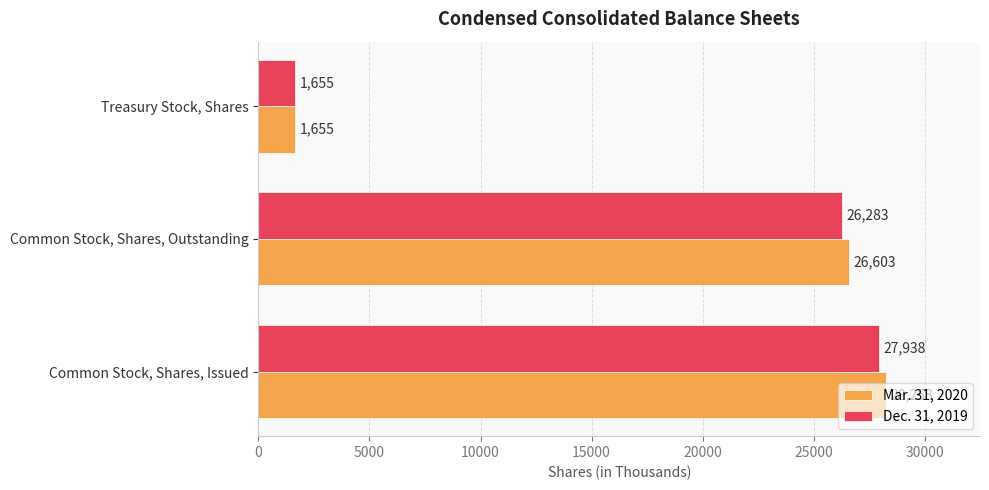

Which series has the largest total across all categories?

Mar. 31, 2020